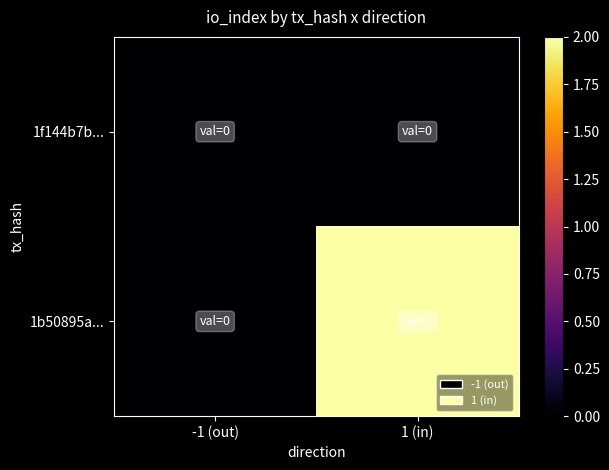

At how many categories does at least one series exceed 0?

1